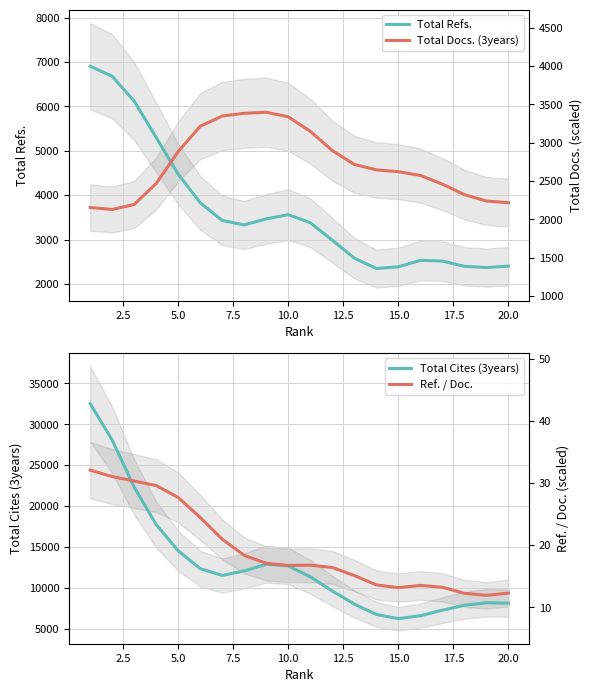

Reading right to left, list all the values displayed in this chart.

Total Refs.: 2403.6	2371.5	2399.5	2517.6	2533.7	2388.9	2350.3	2583.1	2987.5	3381.4	3562.5	3467.7	3331.1	3431.8	3829.6	4473.0	5297.3	6117.6	6677.2	6904.1
Total Docs. (3years): 3831.7	3870.0	4013.5	4249.6	4444.6	4529.4	4570.7	4693.3	5004.8	5437.8	5764.9	5868.5	5843.9	5783.4	5553.1	4985.1	4265.9	3791.8	3679.1	3723.5
Total Cites (3years): 8131.0	8174.2	7864.1	7263.9	6586.3	6232.5	6743.4	8011.9	9613.5	11341.0	12681.0	12886.6	12072.6	11514.0	12343.6	14523.2	17729.0	22308.7	28067.3	32522.2
Ref. / Doc.: 9355.2	9083.7	9329.4	10069.7	10295.8	10018.1	10359.4	11503.0	12488.4	12772.2	12748.0	12997.4	13964.4	15941.9	18607.0	21046.7	22506.5	23059.1	23613.1	24391.6